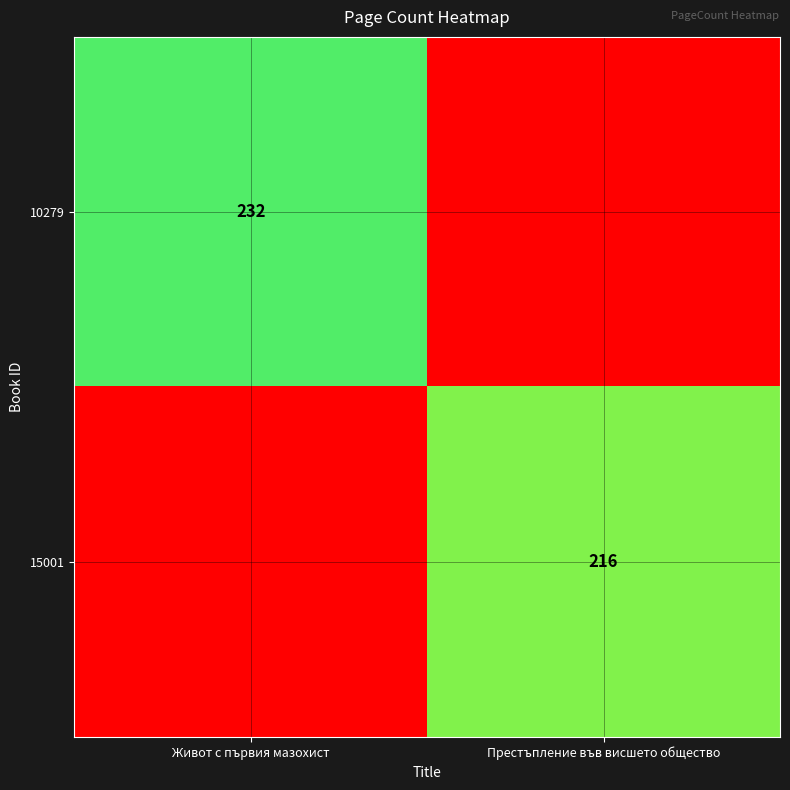

The 10279 series shows 232 at Живот с първия мазохист. True or false?

True